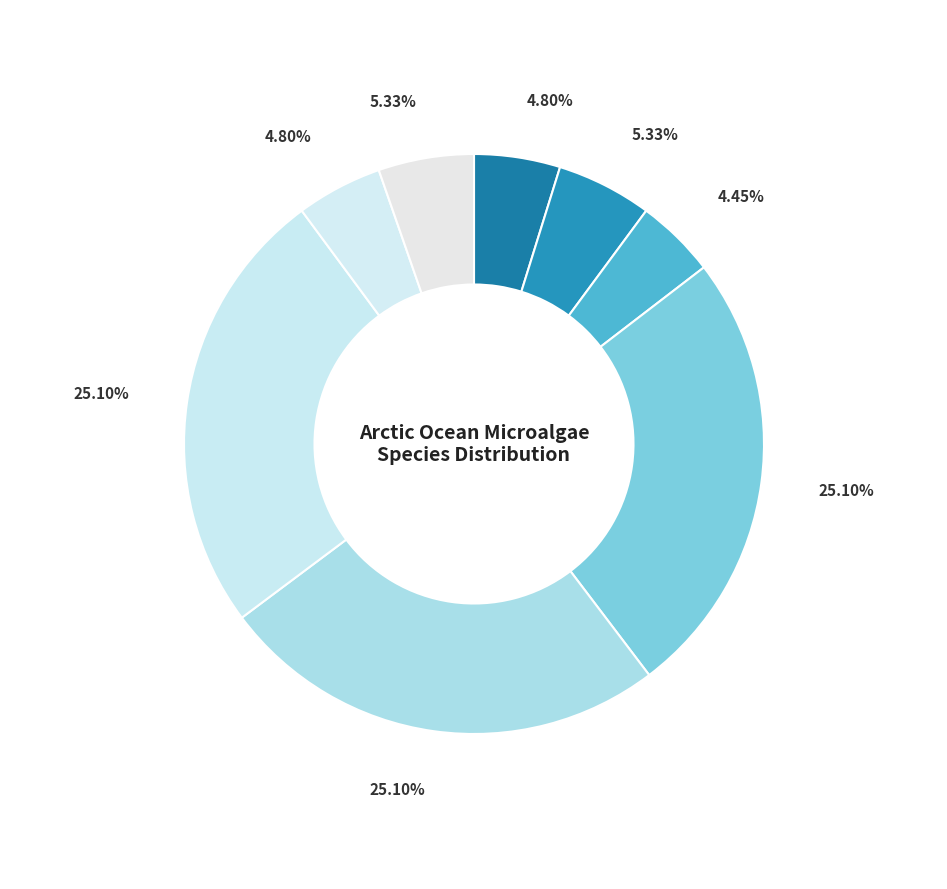

Count the number of slices in the pie.

8